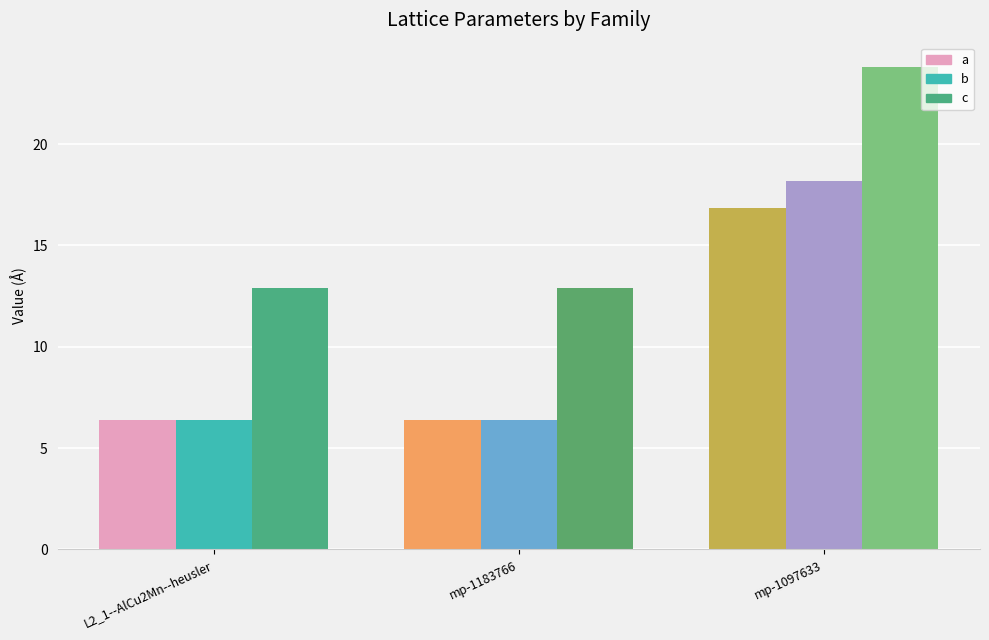

Reading left to right, list all the values displayed in this chart.

a: L2_1--AlCu2Mn--heusler=6.4	mp-1183766=6.4	mp-1097633=16.8
b: L2_1--AlCu2Mn--heusler=6.4	mp-1183766=6.4	mp-1097633=18.2
c: L2_1--AlCu2Mn--heusler=12.9	mp-1183766=12.9	mp-1097633=23.8